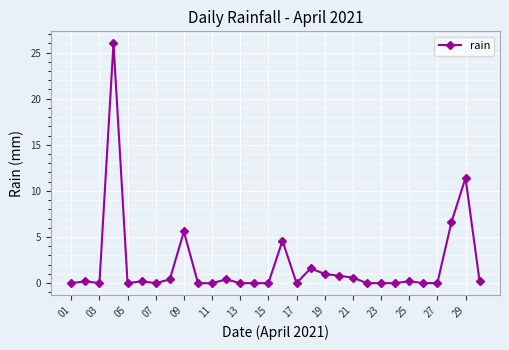

What is the difference between the maximum and second lowest values?

26.0